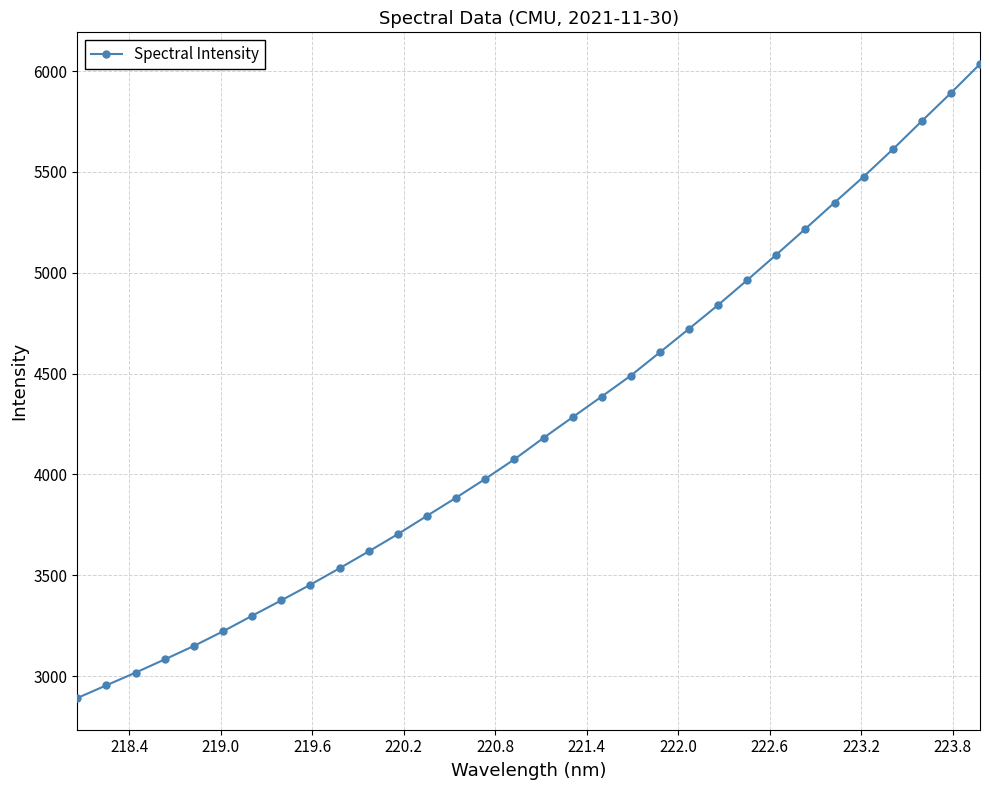

What is the value of the 9th point from the left?

3453.2